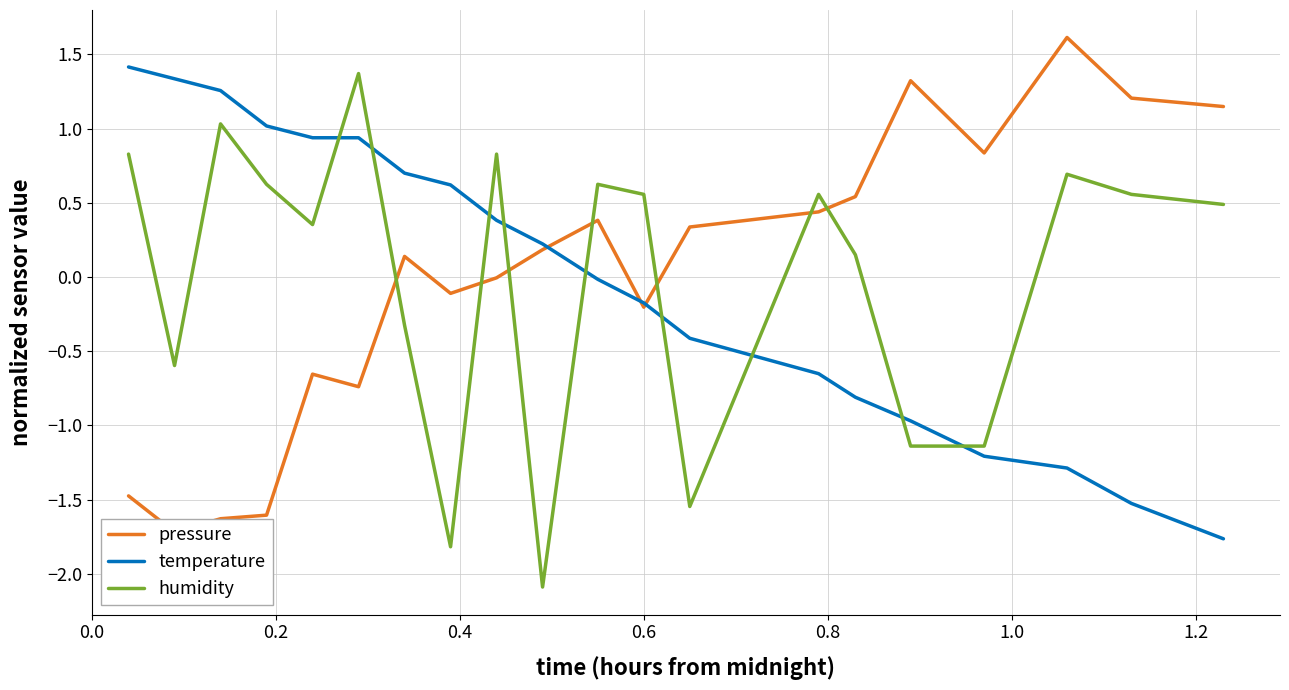

What are all the series names shown in the legend?

pressure, temperature, humidity